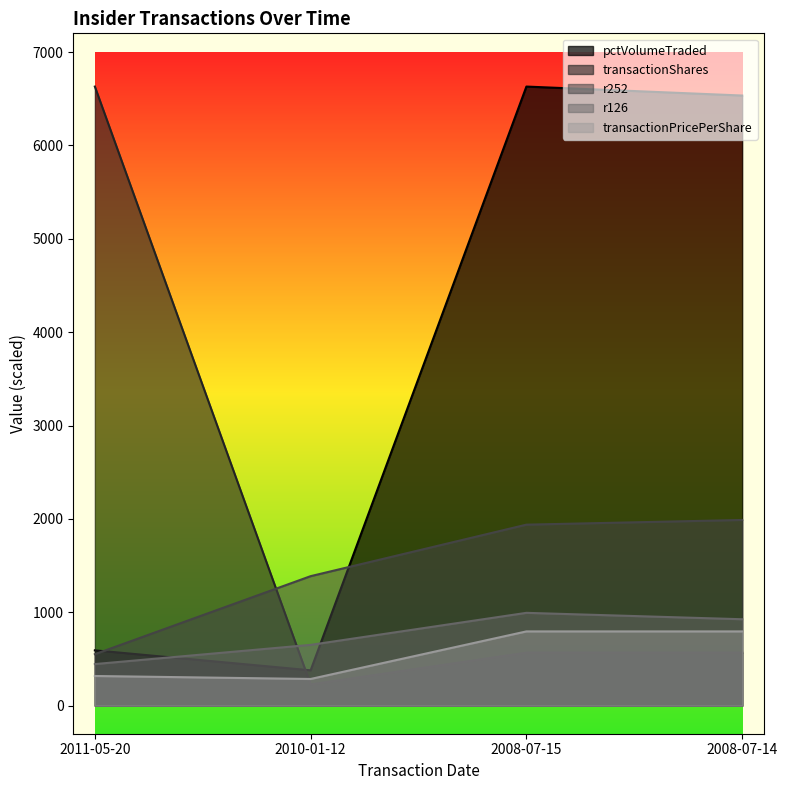

Which series has the widest spread of values?

transactionShares